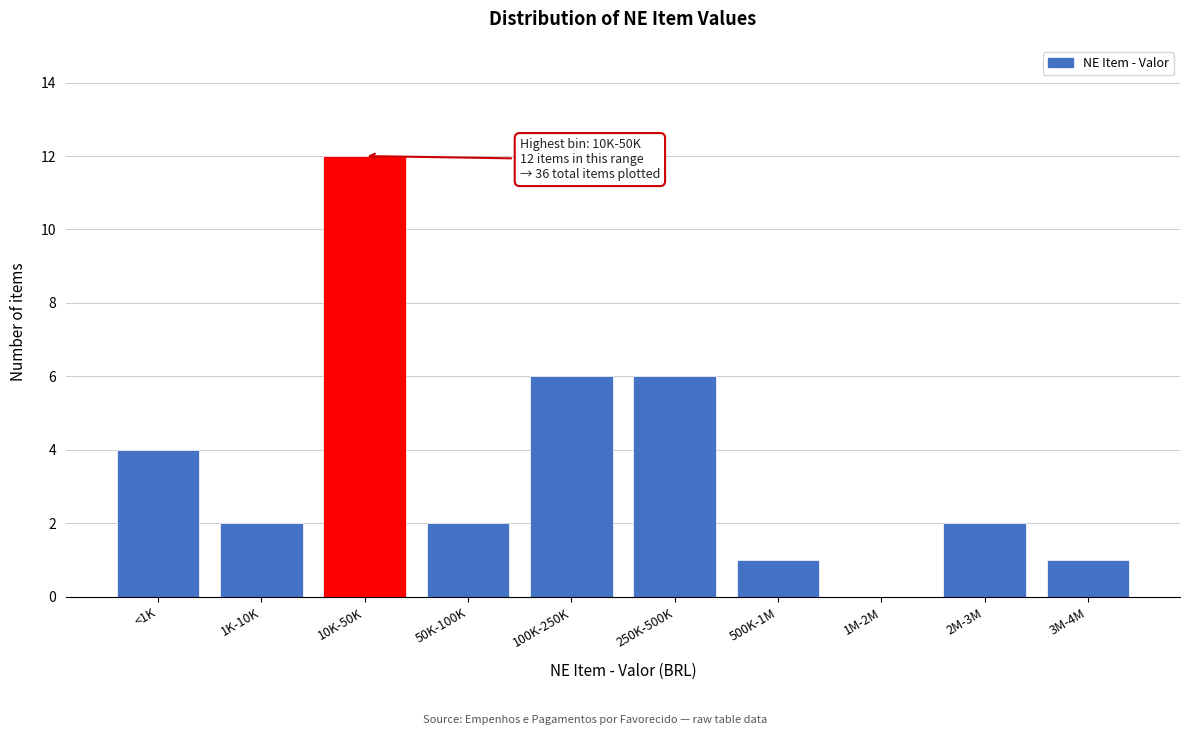

Reading right to left, what are all the values shown in this chart?

3M-4M=1	2M-3M=2	1M-2M=0	500K-1M=1	250K-500K=6	100K-250K=6	50K-100K=2	10K-50K=12	1K-10K=2	<1K=4